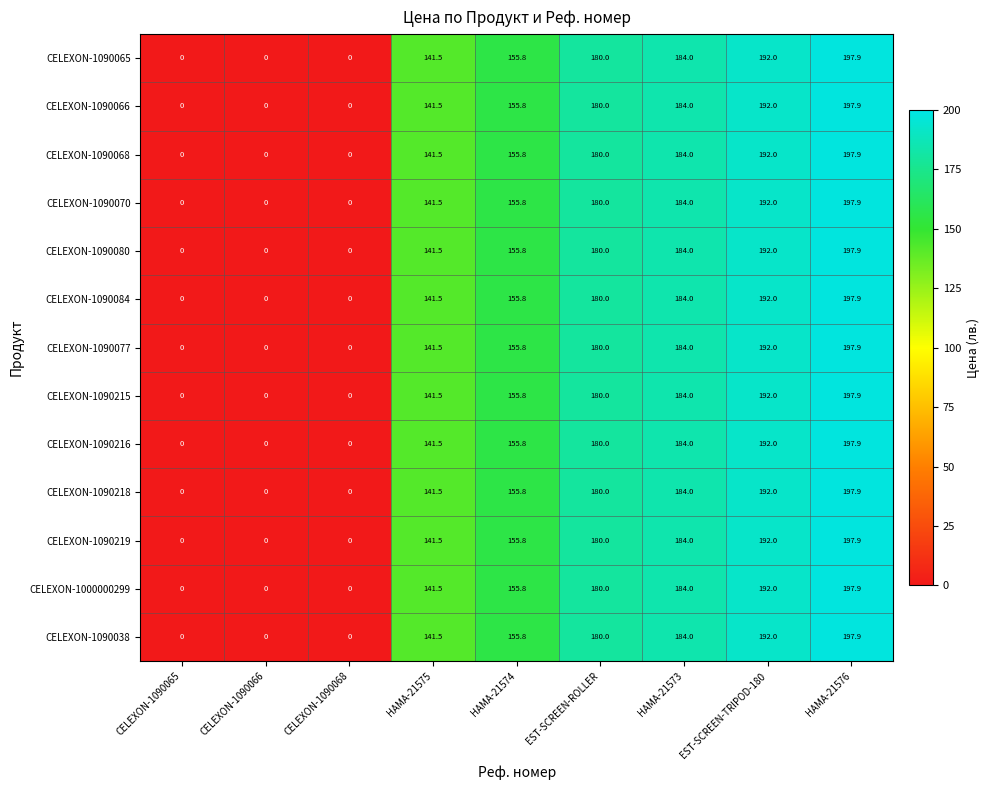

What is the difference between the maximum and minimum values in the CELEXON-1090215 series?

197.9